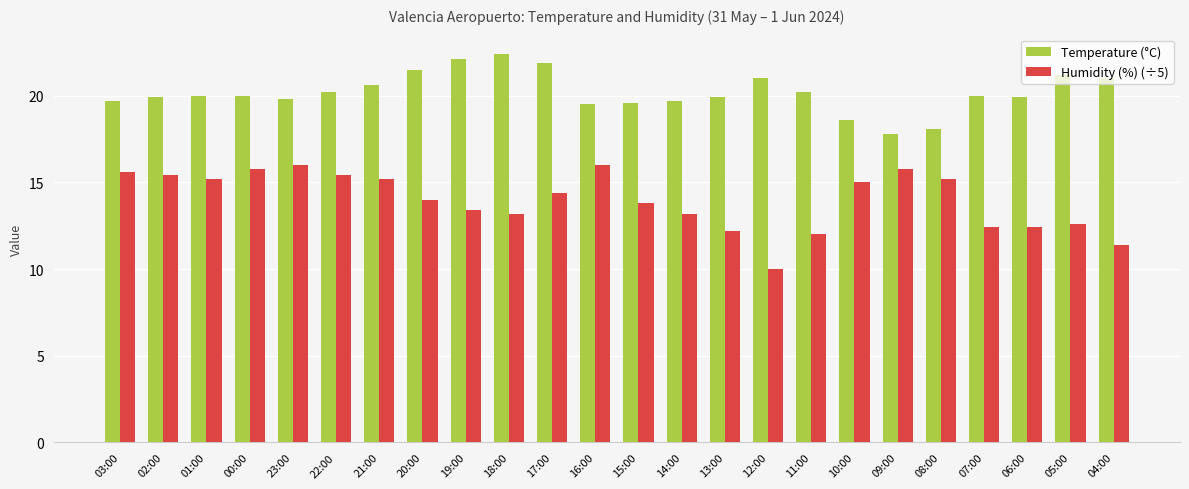

Reading right to left, what are all the values shown in this chart?

Temperature (°C): 21.0	21.2	19.9	20.0	18.1	17.8	18.6	20.2	21.0	19.9	19.7	19.6	19.5	21.9	22.4	22.1	21.5	20.6	20.2	19.8	20.0	20.0	19.9	19.7
Humidity (%) (÷5): 11.4	12.6	12.4	12.4	15.2	15.8	15.0	12.0	10.0	12.2	13.2	13.8	16.0	14.4	13.2	13.4	14.0	15.2	15.4	16.0	15.8	15.2	15.4	15.6